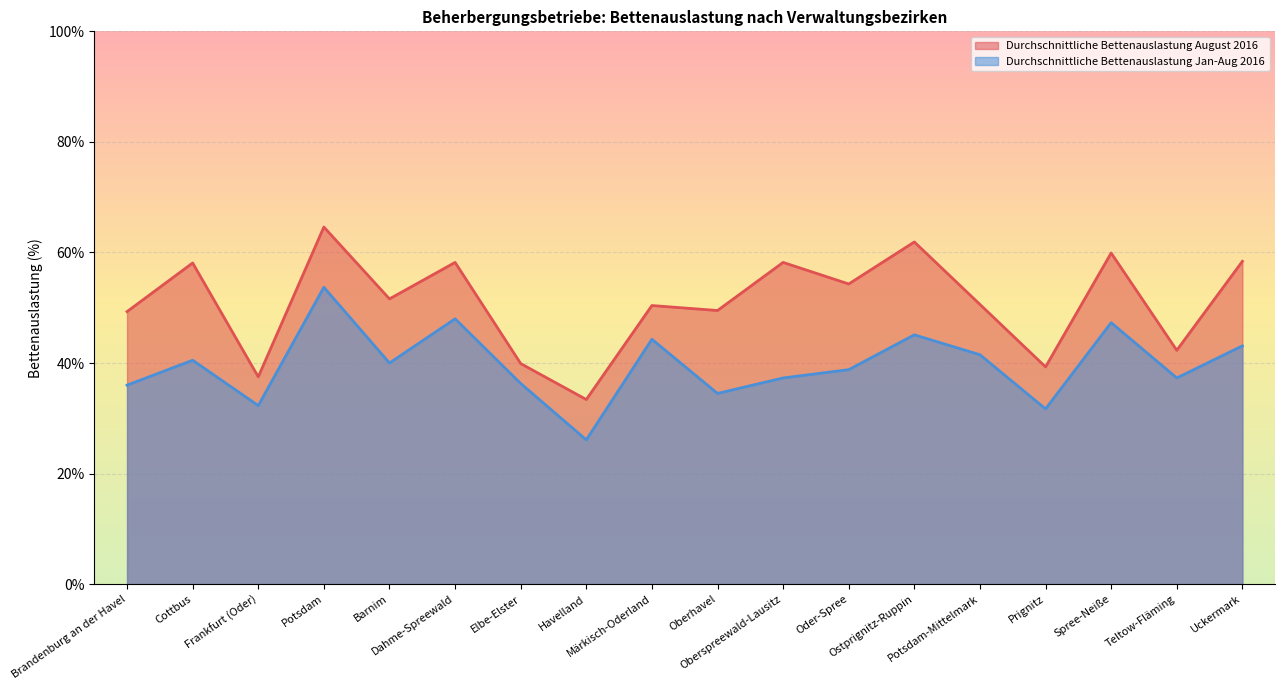

Count the number of data series in this chart.

2